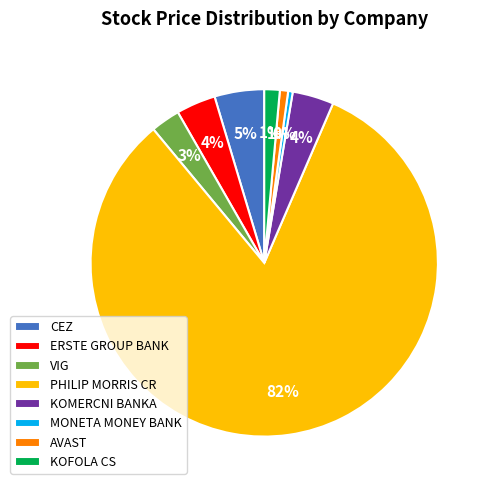

Does AVAST account for over 50% of the chart?

No